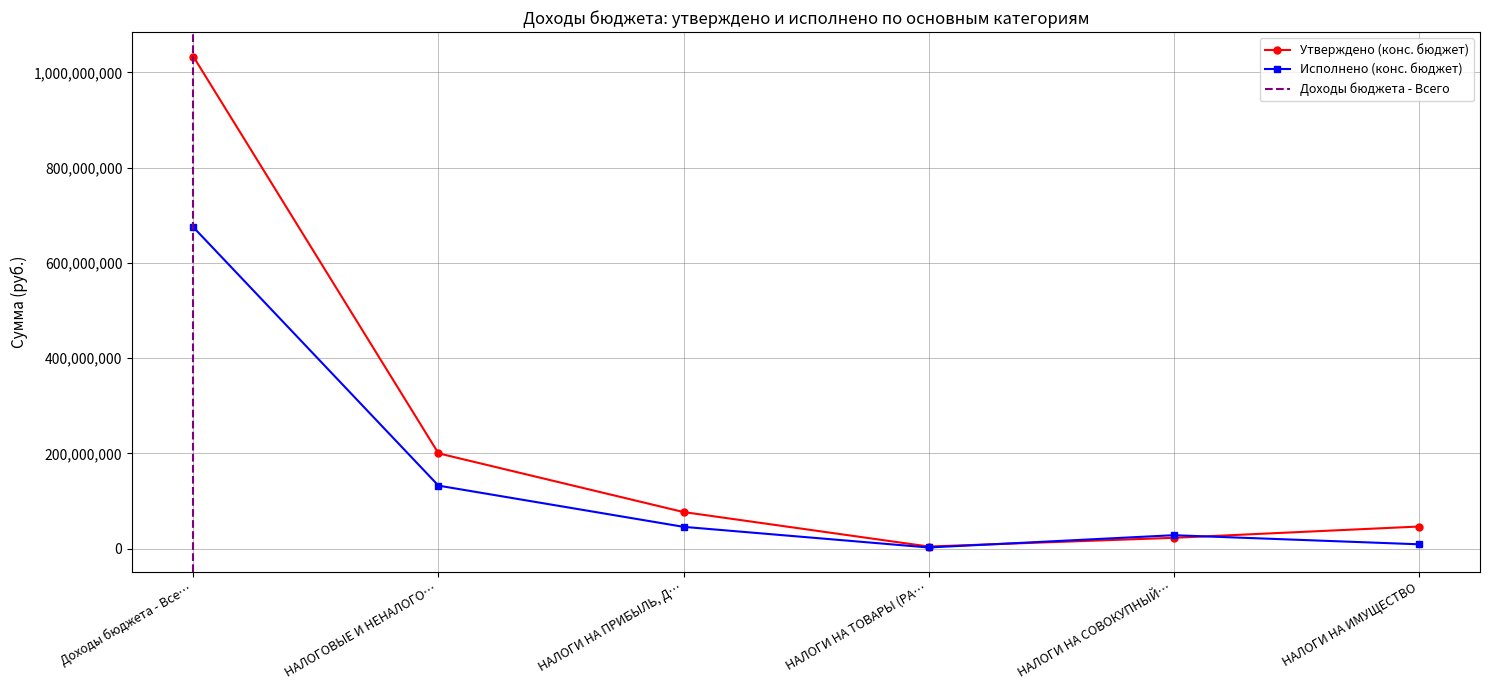

True or false: Исполнено (конс. бюджет) has a value of 45832879.1 at НАЛОГИ НА ПРИБЫЛЬ, Д….

True